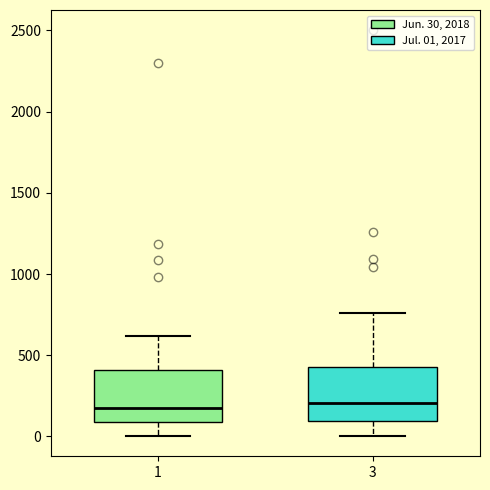

Where does the lower whisker of the box at x = 1 end on the y-axis? The values are not printed on the chart, so give them approximately, as read against the axis.

0